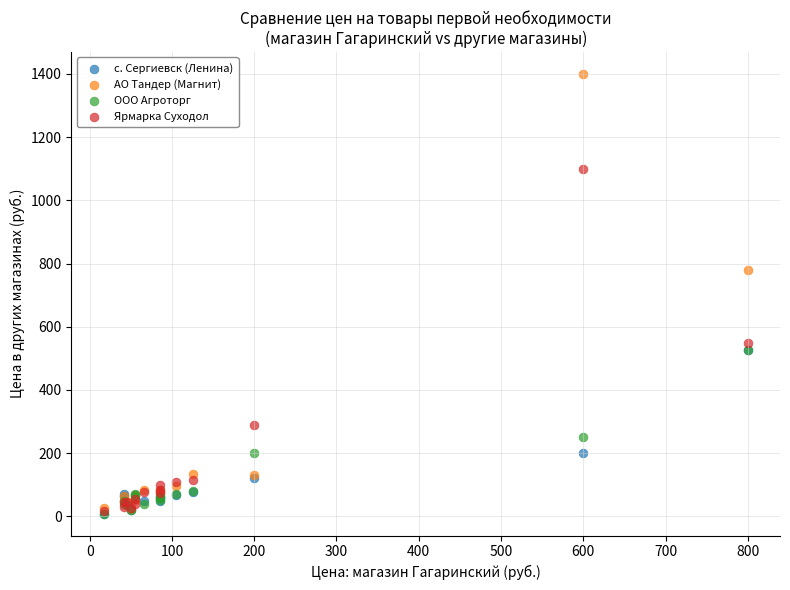

Across all series, what Y value is closest to 704?

780